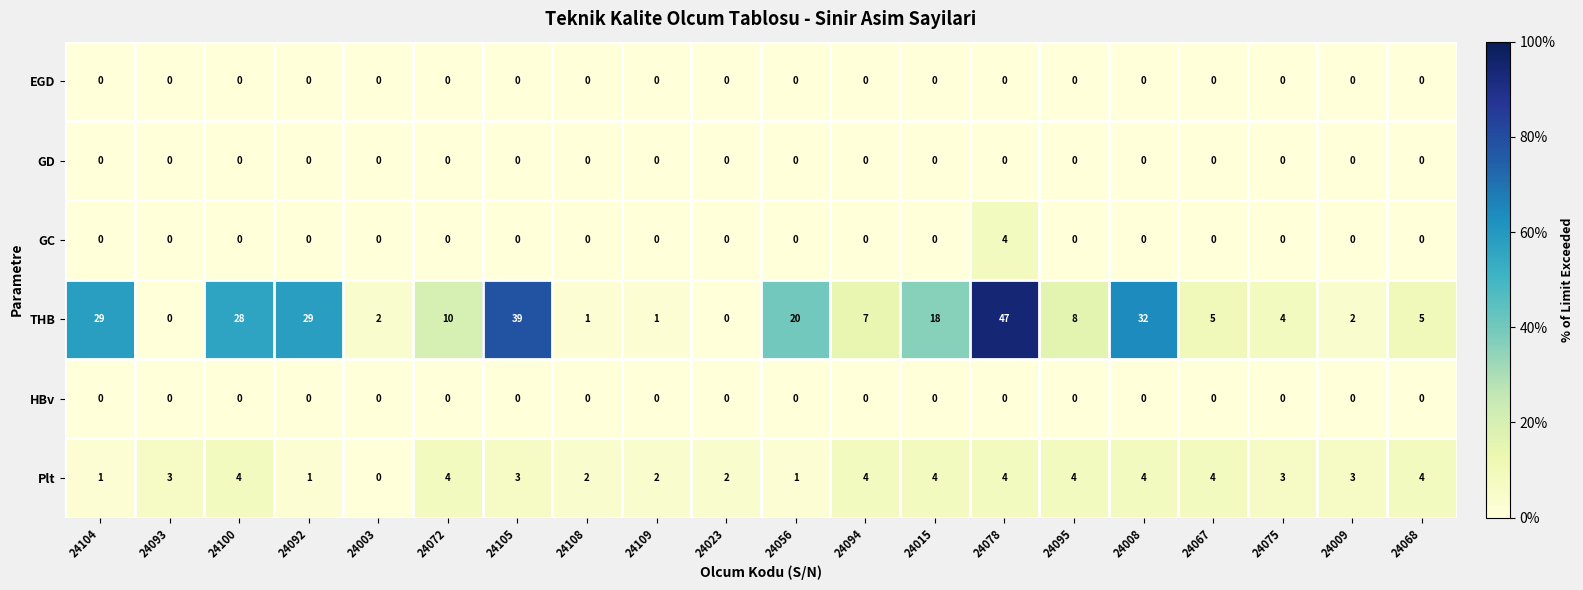

What is the average value of the THB series?

14